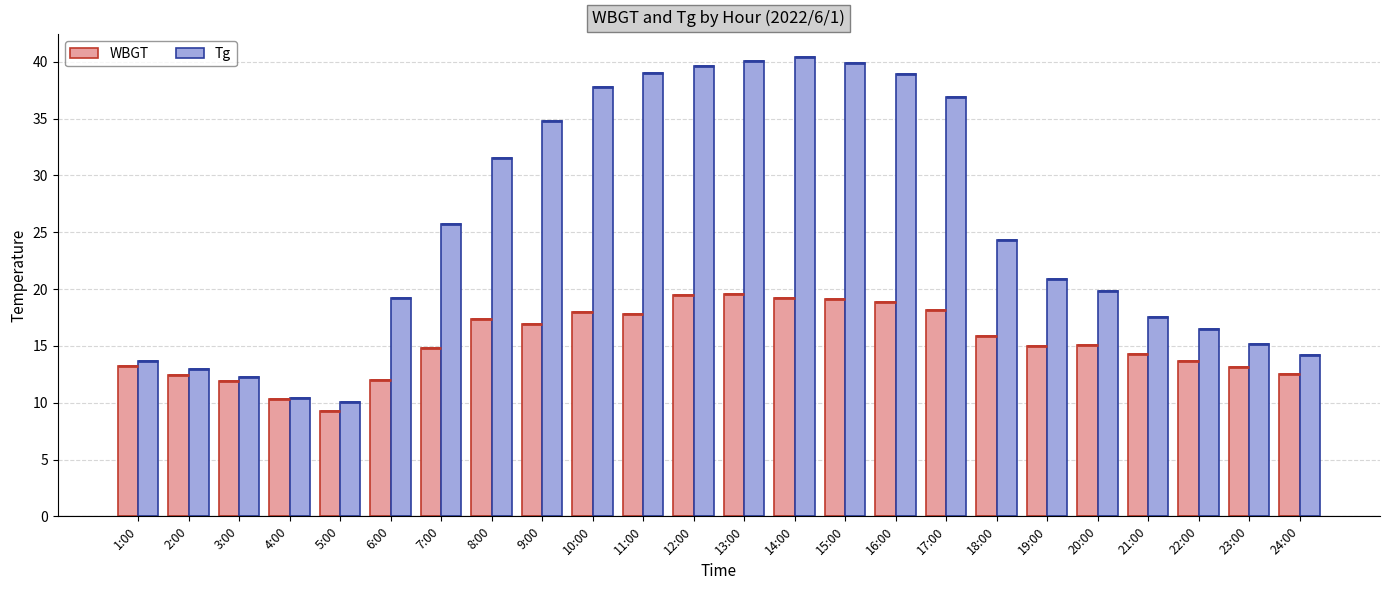

What is the difference between the second highest and second lowest values in the WBGT series?

9.2